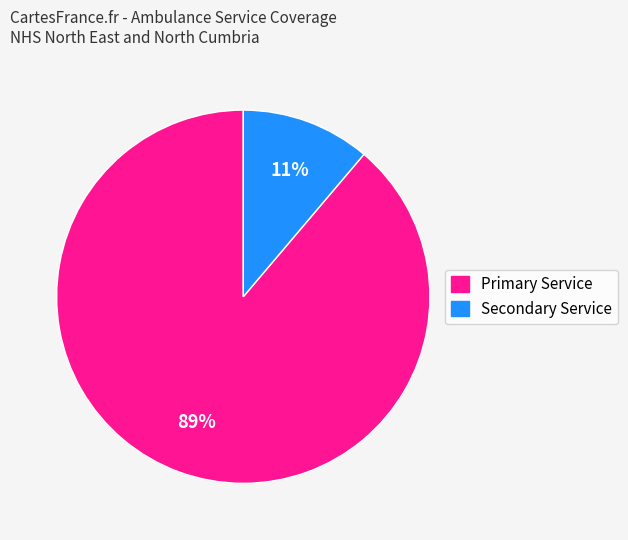

Does any single category account for the majority?

Yes